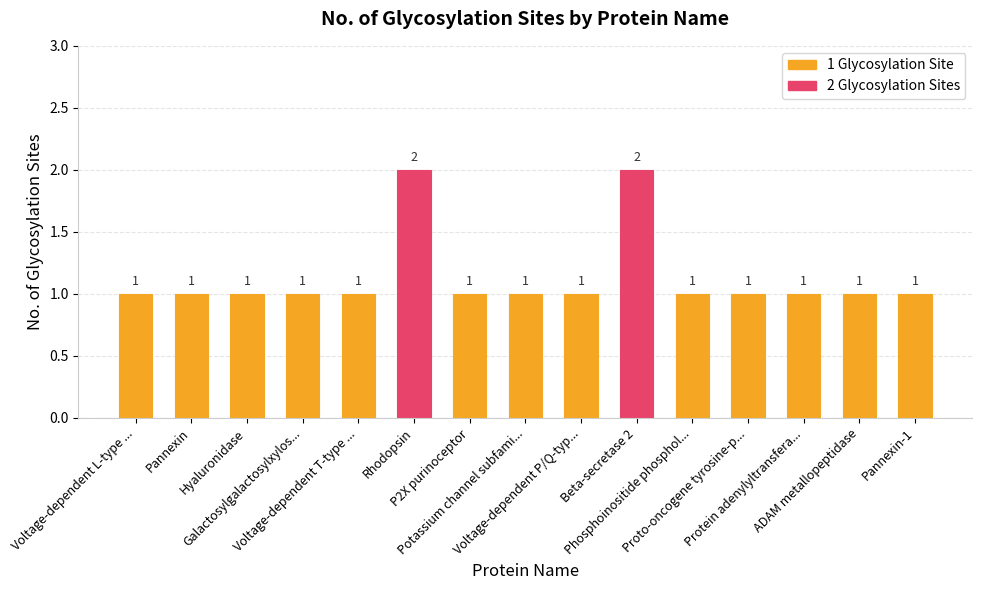

What is the value of the 11th bar from the left?

1